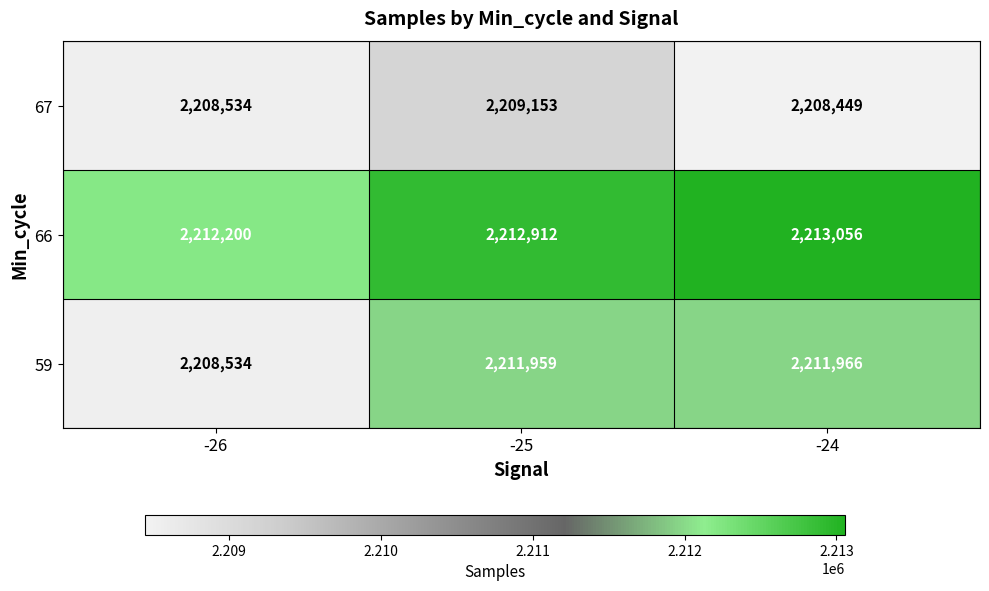

At how many categories does at least one series exceed 2210853?

3